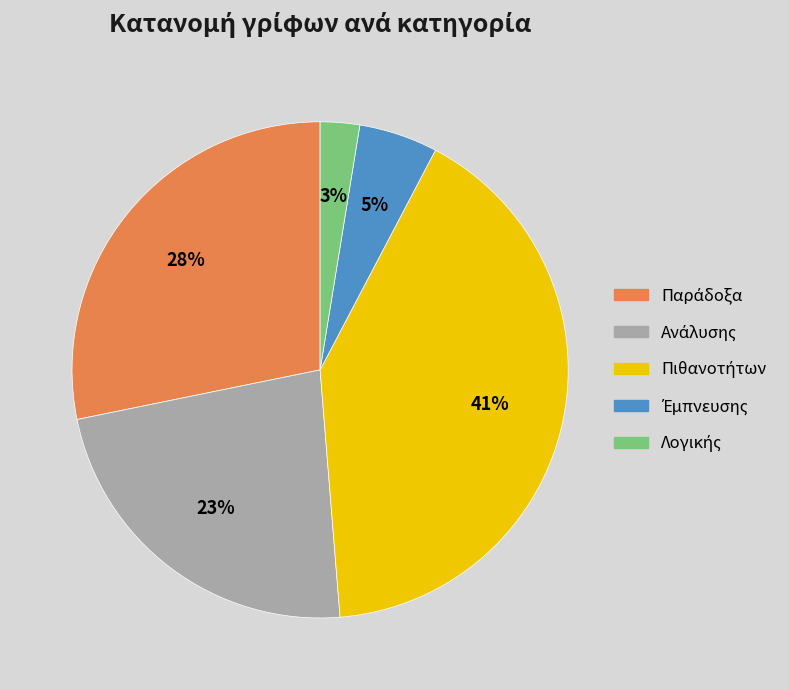

To the nearest percent, what is the average slice percentage?

20%